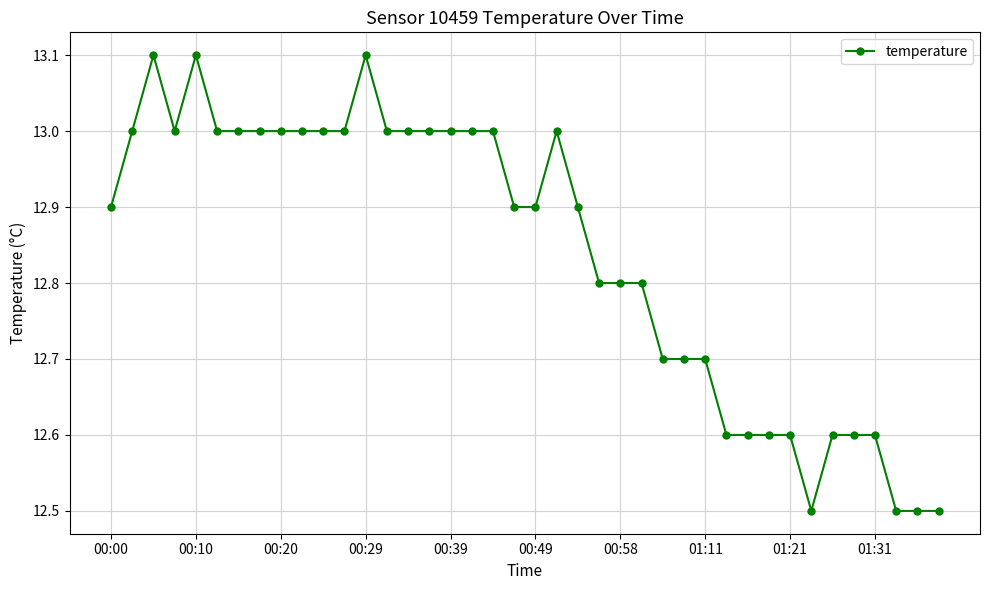

How many distinct data groups are displayed?

1